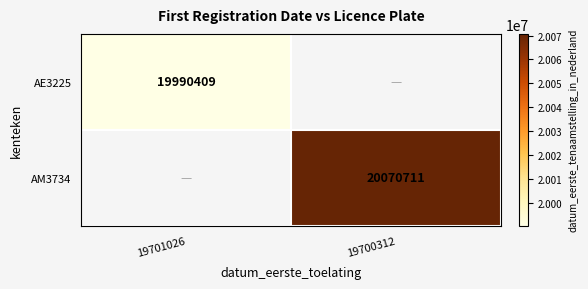

The AE3225 series shows 33537869.8 at 19701026. True or false?

False